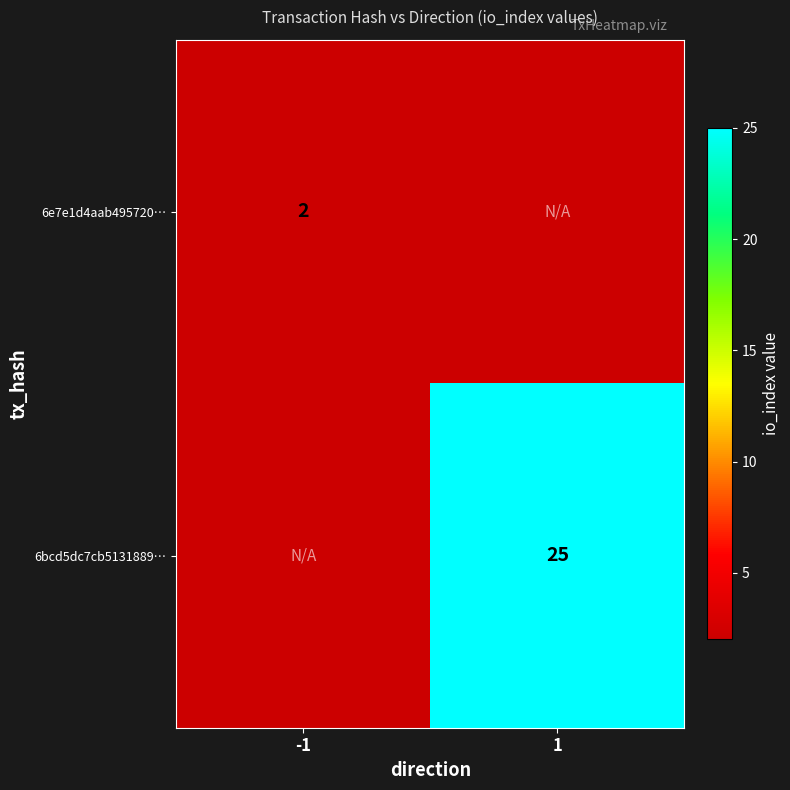

Is the value of 6bcd5dc7cb5131889… at 1 greater than the value of 6e7e1d4aab495720… at -1?

Yes